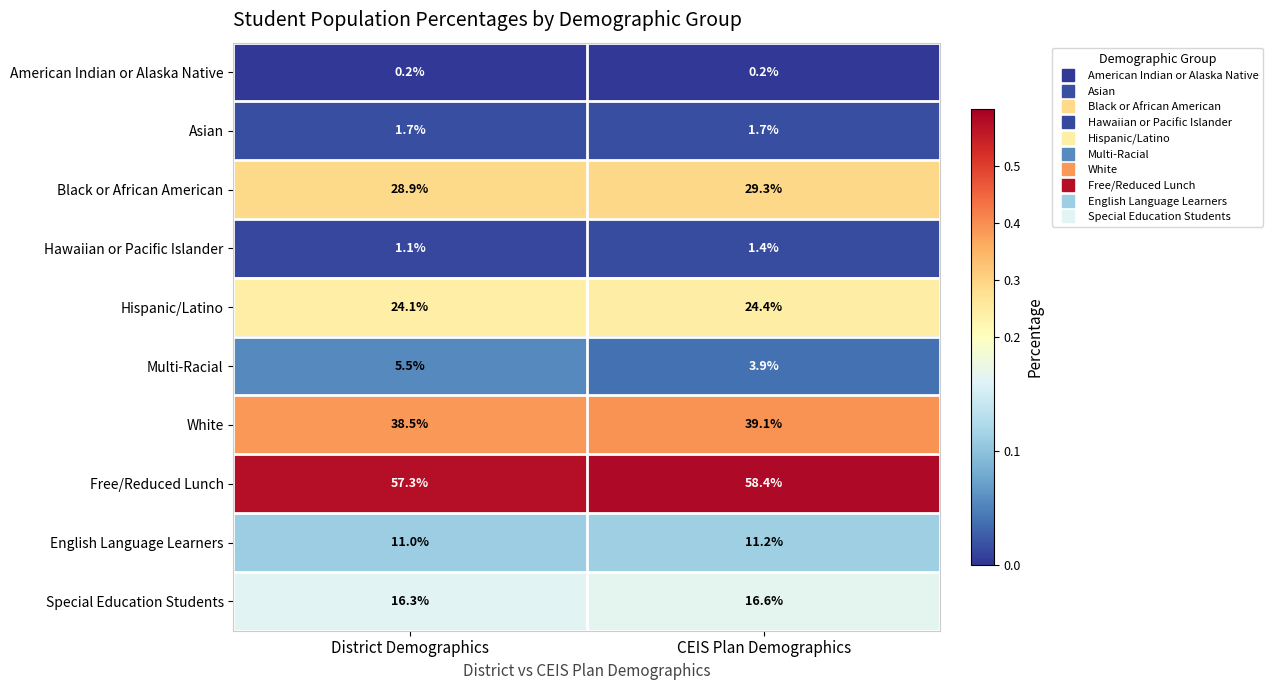

Which category has the highest value across all series?

CEIS Plan Demographics